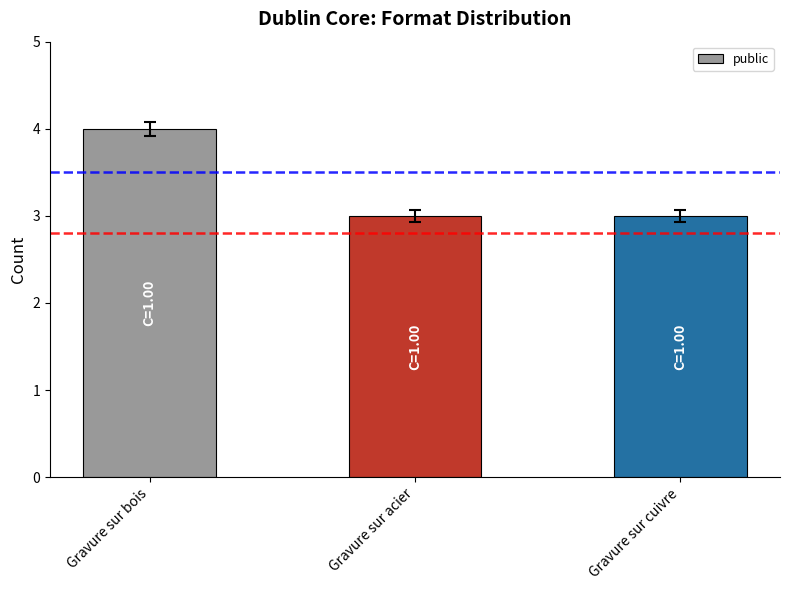

What is the sum of the values at Gravure sur acier and Gravure sur cuivre?

6